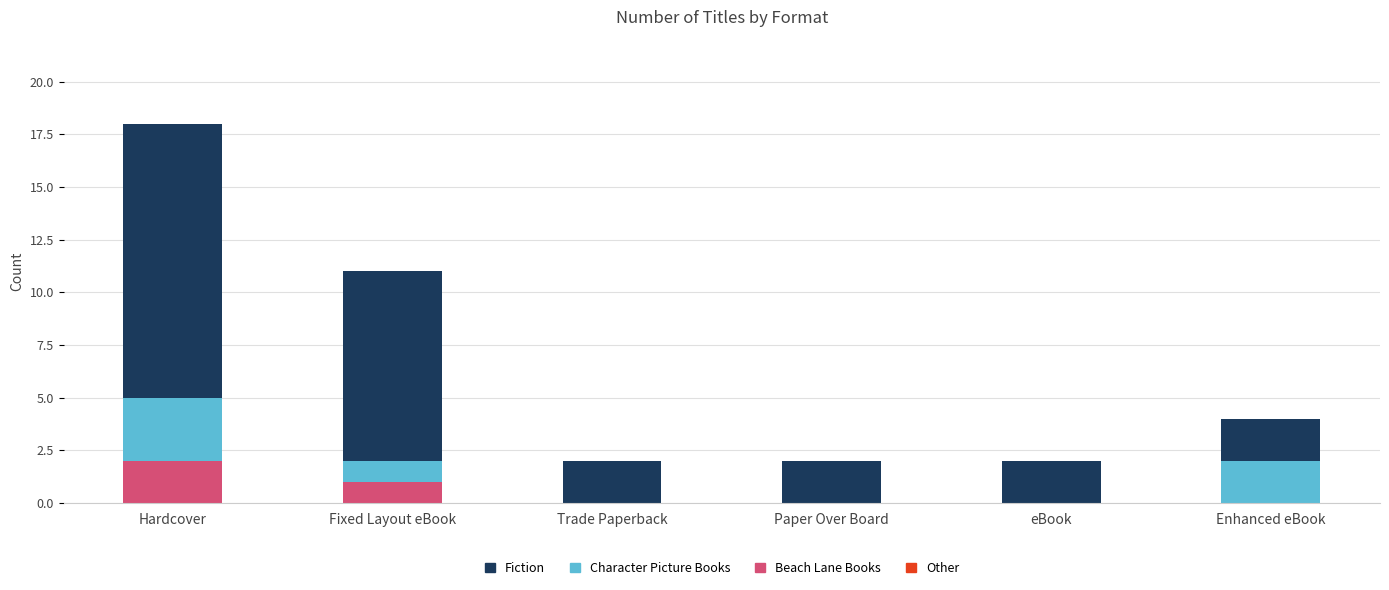

What is the total value across all series at Hardcover?

18